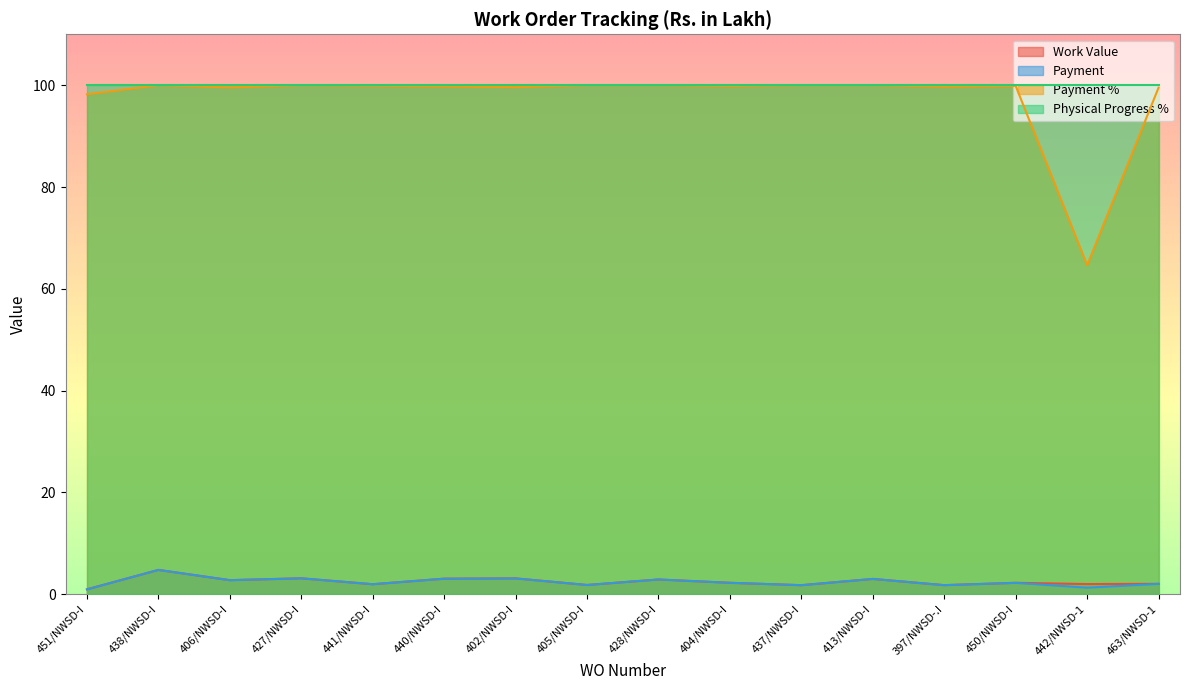

Between 438/NWSD-I and 442/NWSD-1, which is larger?

438/NWSD-I